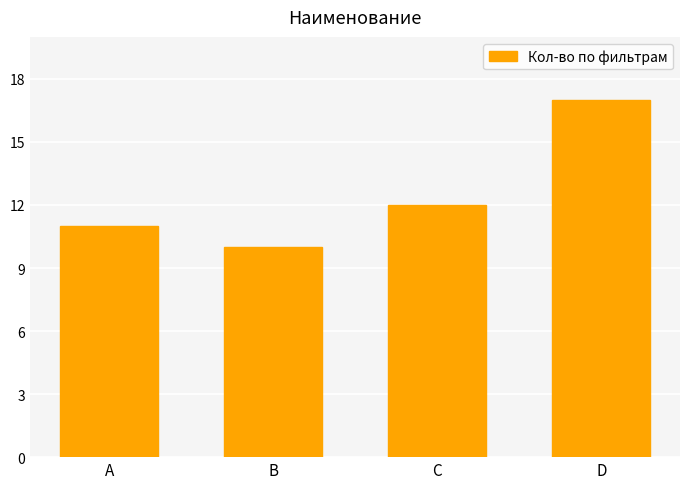

What is the difference between the maximum and minimum values?

7